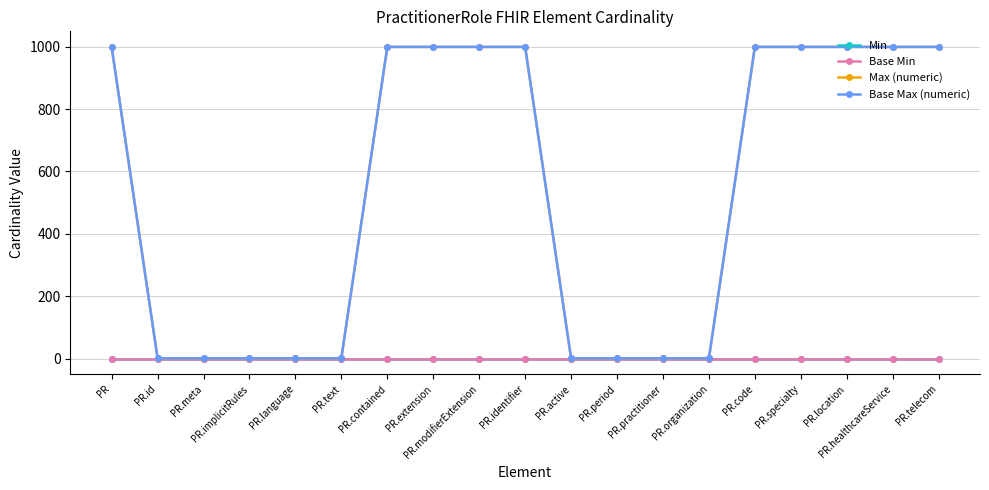

Which series has the largest total across all categories?

Max (numeric)